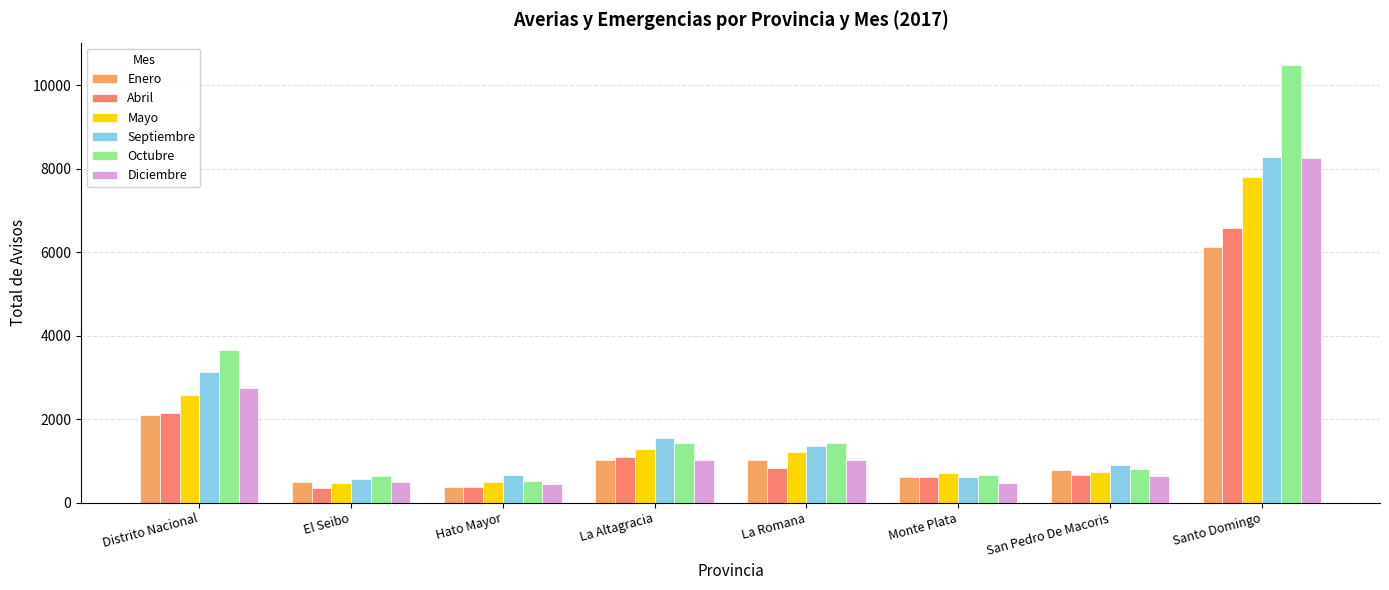

What is the minimum value shown in the chart?

351